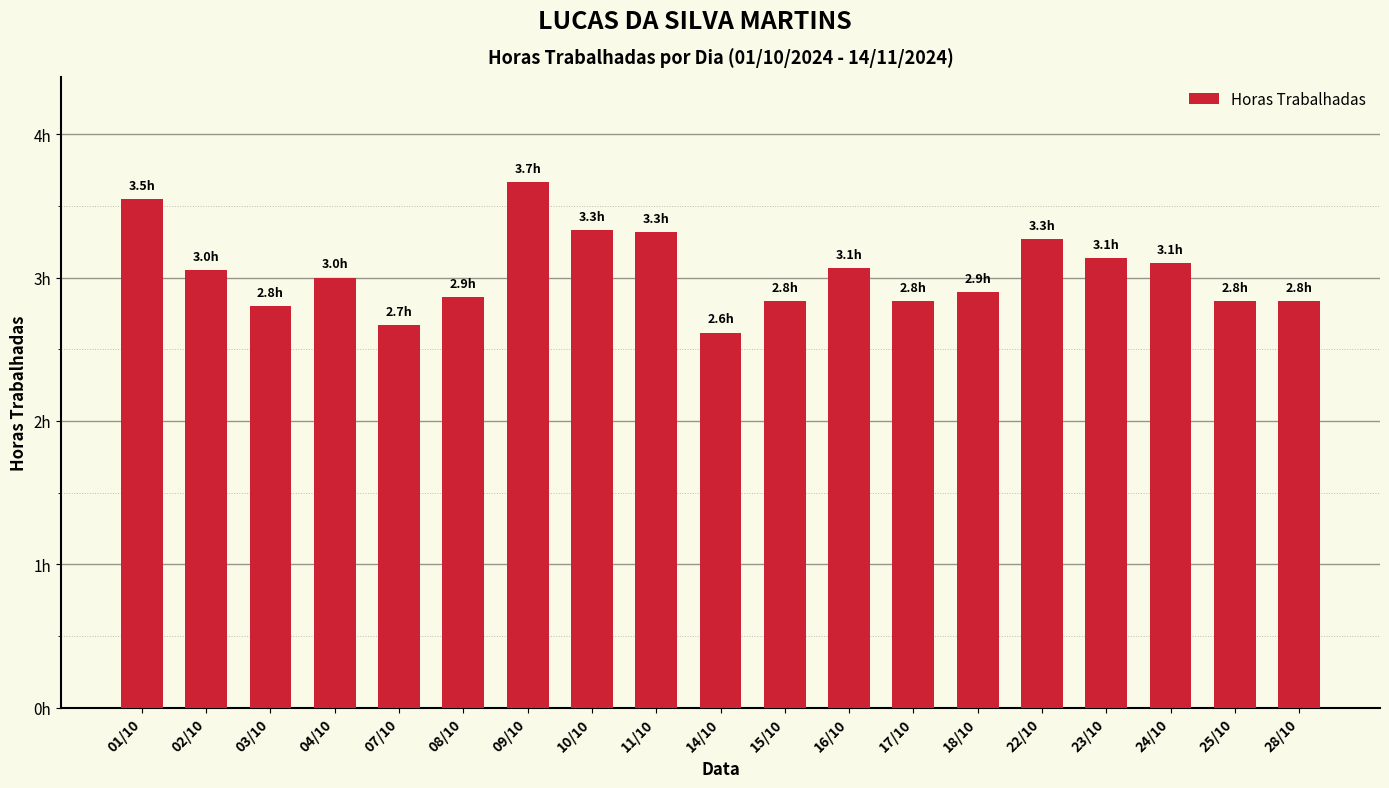

What is the label of the 2nd bar from the right?

25/10